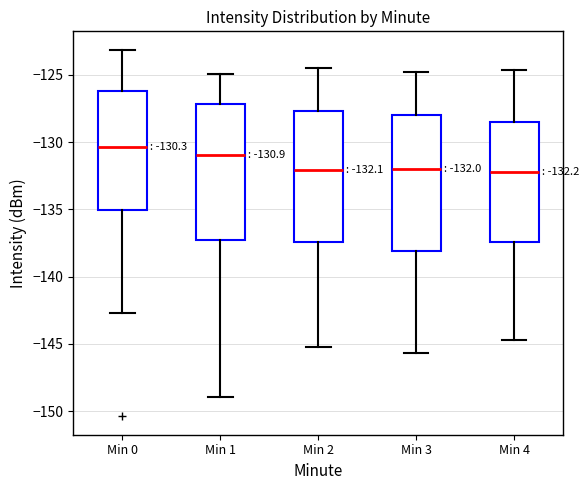

Which box's median line is the highest?

Min 0